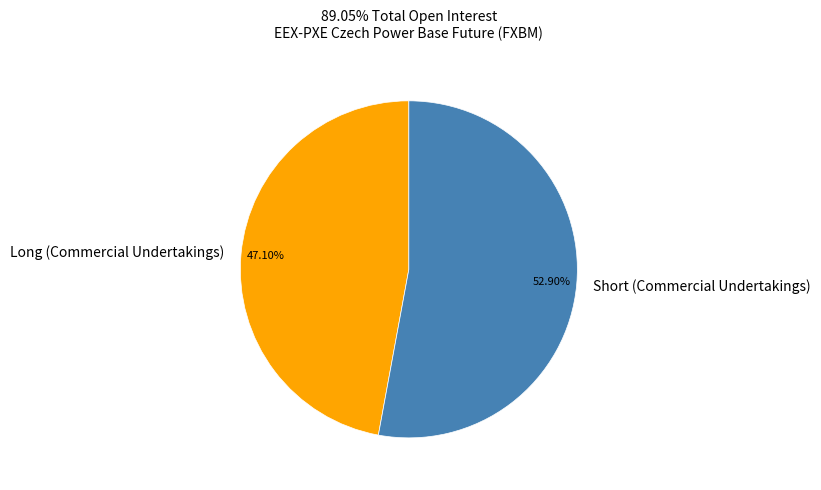

What is the largest slice in the pie chart?

Short (Commercial Undertakings)